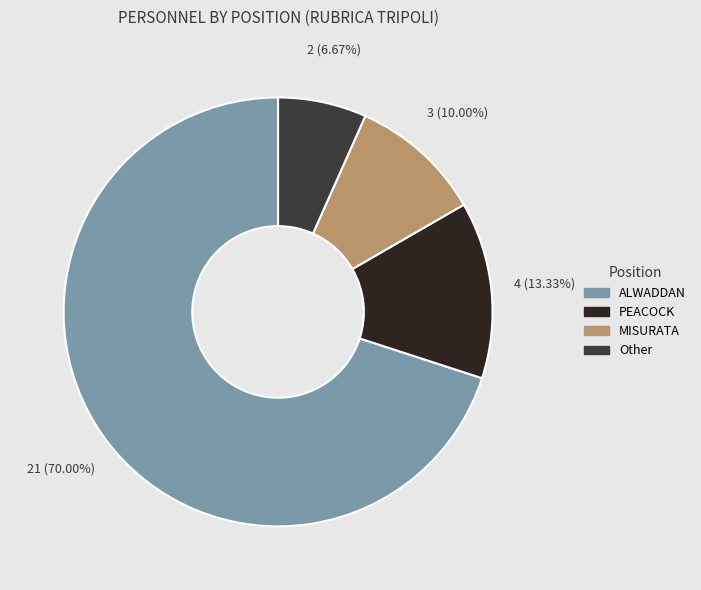

Is there a majority slice in this chart?

Yes